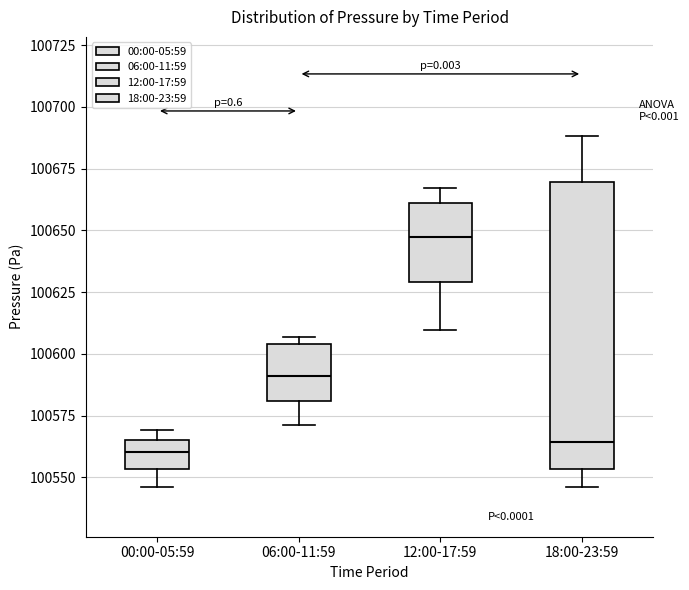

Reading left to right, transcribe this box plot: for each box, give where its median line is, the range the box spans, and where its two whiskers end, as read against the y-axis. The values are not printed on the chart, so give them approximately, as read against the axis.

00:00-05:59: median 100560, box 100555 to 100565, whiskers 100545 to 100570
06:00-11:59: median 100590, box 100580 to 100605, whiskers 100570 to 100605 (just above the box's upper edge)
12:00-17:59: median 100645, box 100630 to 100660, whiskers 100610 to 100665
18:00-23:59: median 100565, box 100555 to 100670, whiskers 100545 to 100690